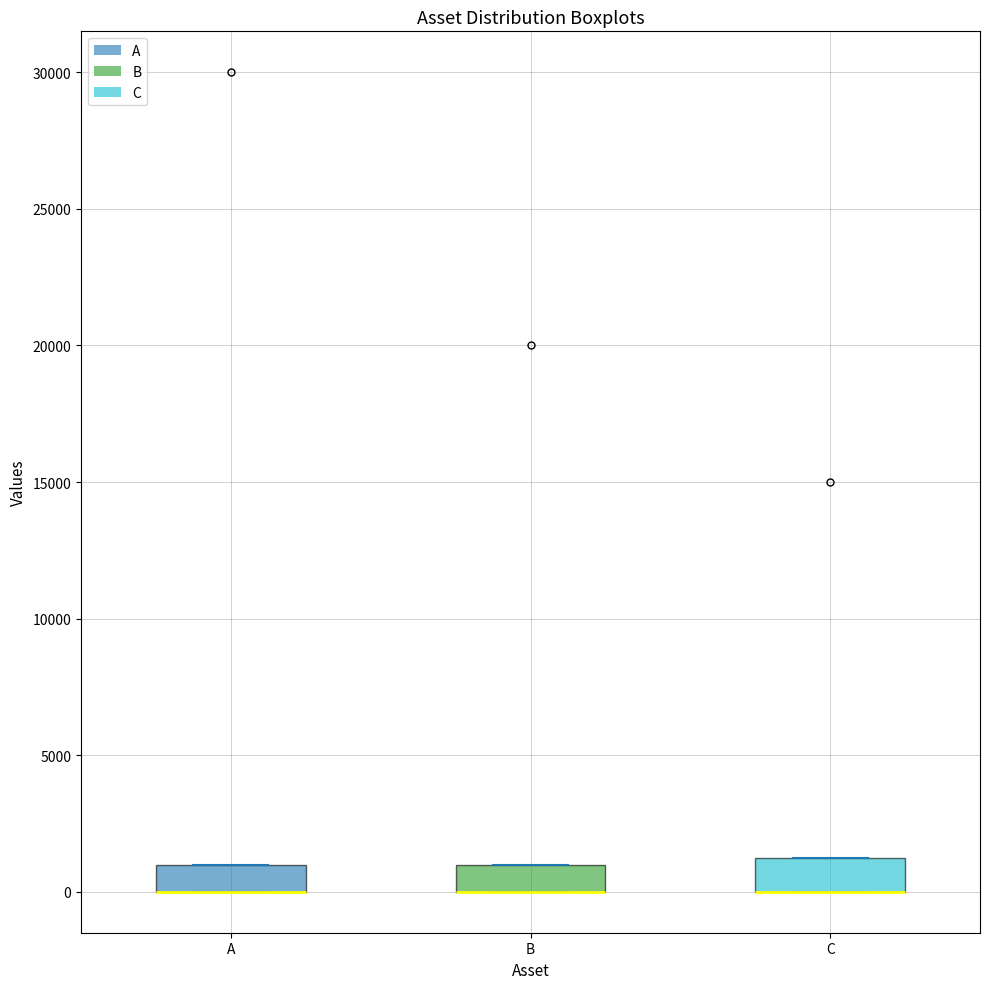

Reading left to right, transcribe this box plot: for each box, give where its median line is, the range the box spans, and where its two whiskers end, as read against the y-axis. The values are not printed on the chart, so give them approximately, as read against the axis.

A: median 0 (drawn on the box's lower edge), box 0 to 1000, whiskers 0 to 1000
B: median 0 (drawn on the box's lower edge), box 0 to 1000, whiskers 0 to 1000
C: median 0 (drawn on the box's lower edge), box 0 to 1000, whiskers 0 to 1000